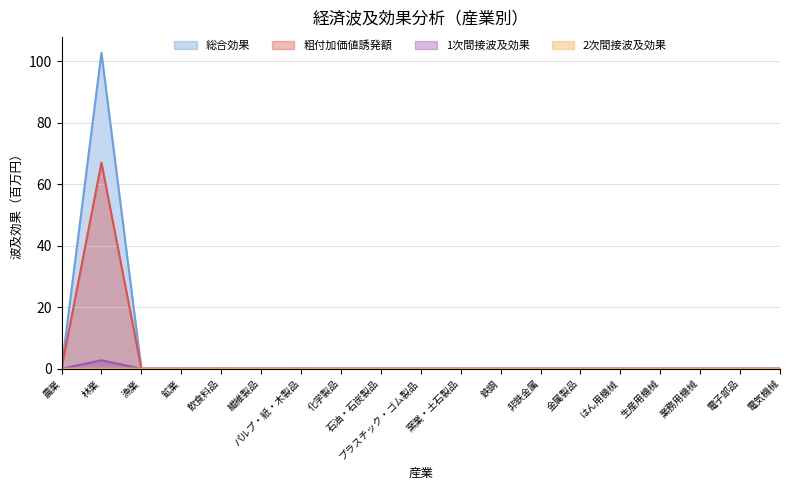

True or false: 総合効果 and 1次間接波及効果 cross at least once.

False